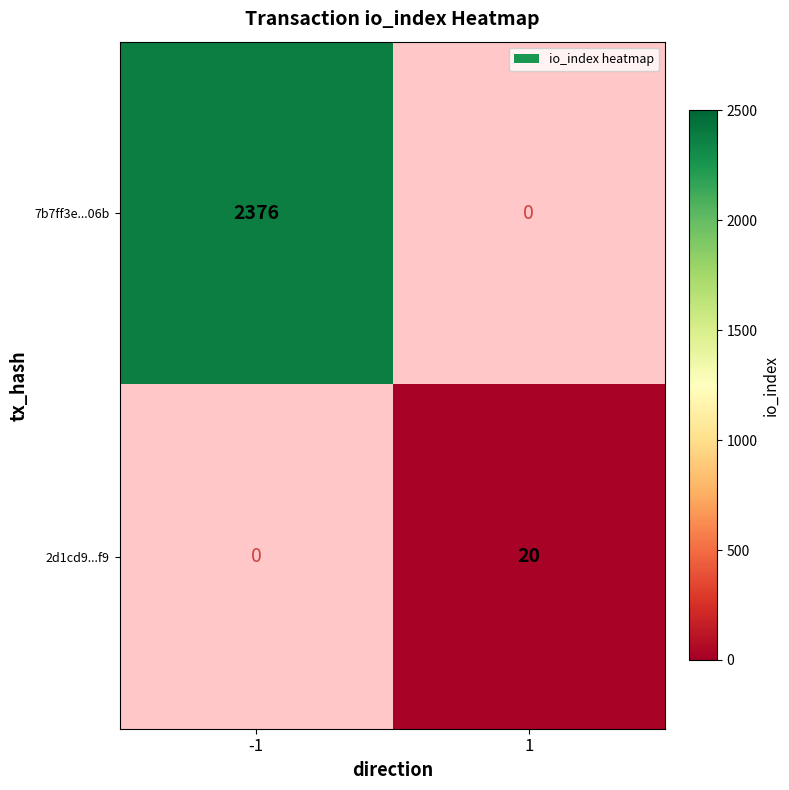

Is it true that 2d1cd9...f9 equals 5 at 1?

False